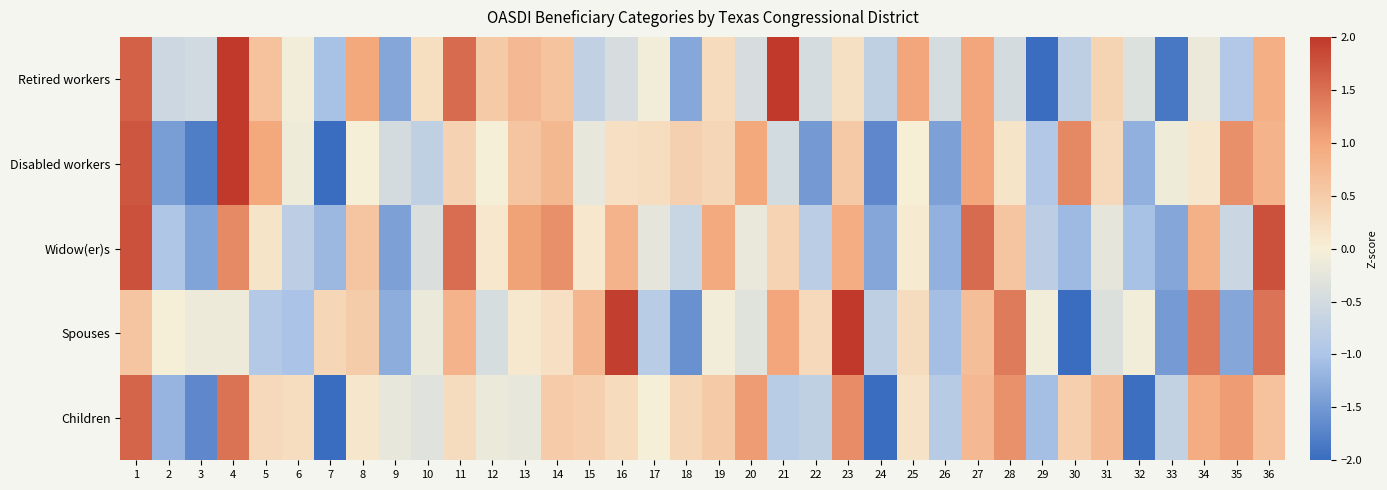

Reading right to left, transcribe all the data shown in this chart.

Retired workers: 36=0.9	35=-0.9	34=-0.2	33=-1.9	32=-0.3	31=0.4	30=-0.8	29=-2.1	28=-0.5	27=1.0	26=-0.5	25=1.0	24=-0.7	23=0.2	22=-0.5	21=2.1	20=-0.4	19=0.3	18=-1.3	17=-0.1	16=-0.4	15=-0.7	14=0.6	13=0.8	12=0.5	11=1.5	10=0.2	9=-1.4	8=1.0	7=-1.0	6=-0.1	5=0.6	4=2.0	3=-0.5	2=-0.6	1=1.6
Disabled workers: 36=0.8	35=1.2	34=0.1	33=-0.1	32=-1.2	31=0.3	30=1.3	29=-0.9	28=0.2	27=1.0	26=-1.4	25=0.0	24=-1.7	23=0.5	22=-1.5	21=-0.5	20=1.0	19=0.3	18=0.4	17=0.3	16=0.2	15=-0.2	14=0.8	13=0.6	12=-0.0	11=0.4	10=-0.7	9=-0.5	8=0.0	7=-2.1	6=-0.1	5=1.0	4=2.0	3=-1.8	2=-1.4	1=1.7
Widow(er)s: 36=1.8	35=-0.6	34=0.9	33=-1.4	32=-1.0	31=-0.2	30=-1.1	29=-0.8	28=0.6	27=1.5	26=-1.2	25=0.1	24=-1.4	23=0.9	22=-0.8	21=0.4	20=-0.2	19=1.0	18=-0.6	17=-0.2	16=0.8	15=0.1	14=1.2	13=1.0	12=0.1	11=1.5	10=-0.4	9=-1.4	8=0.6	7=-1.1	6=-0.8	5=0.2	4=1.3	3=-1.4	2=-1.0	1=1.8
Spouses: 36=1.5	35=-1.4	34=1.4	33=-1.5	32=-0.1	31=-0.4	30=-2.1	29=-0.1	28=1.4	27=0.7	26=-1.1	25=0.3	24=-0.8	23=2.2	22=0.3	21=1.0	20=-0.3	19=-0.1	18=-1.6	17=-0.8	16=1.9	15=0.8	14=0.2	13=0.1	12=-0.4	11=0.8	10=-0.2	9=-1.3	8=0.5	7=0.3	6=-1.0	5=-0.9	4=-0.1	3=-0.1	2=-0.0	1=0.6
Children: 36=0.6	35=1.1	34=0.9	33=-0.7	32=-2.0	31=0.7	30=0.4	29=-1.1	28=1.2	27=0.8	26=-0.9	25=0.2	24=-2.3	23=1.2	22=-0.7	21=-0.9	20=1.1	19=0.5	18=0.3	17=-0.0	16=0.3	15=0.5	14=0.5	13=-0.2	12=-0.2	11=0.3	10=-0.3	9=-0.2	8=0.1	7=-2.2	6=0.3	5=0.3	4=1.5	3=-1.7	2=-1.2	1=1.6